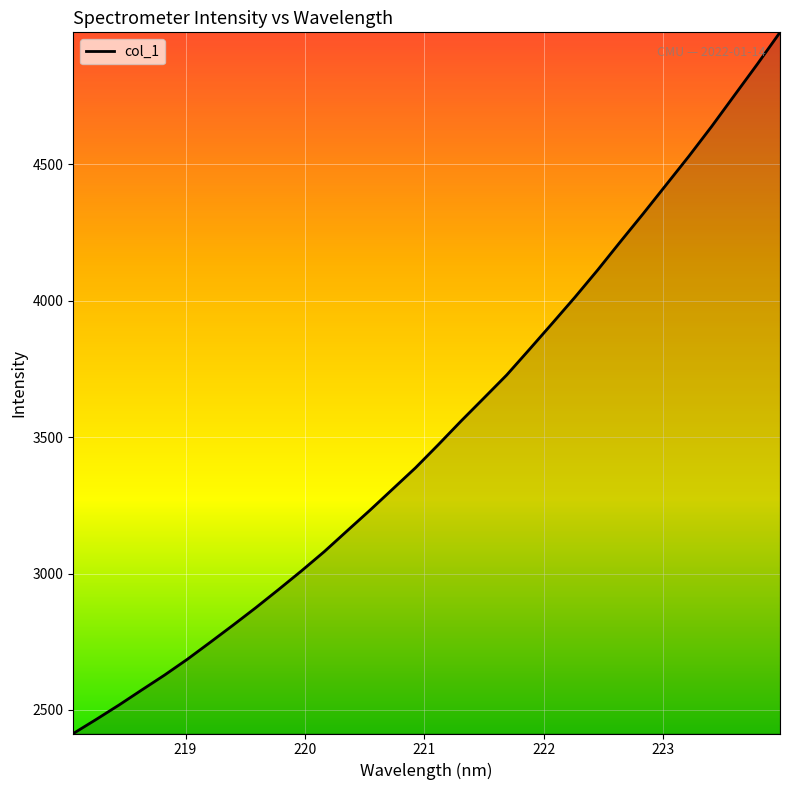

What is the sum of all values?

112833.4